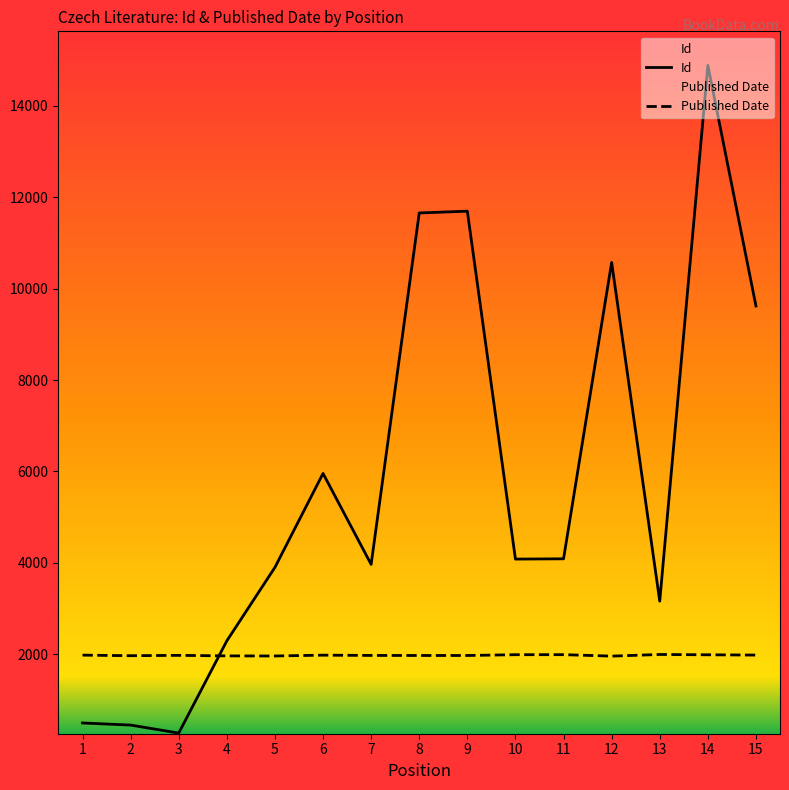

At which category is the sum across all series the highest?

14